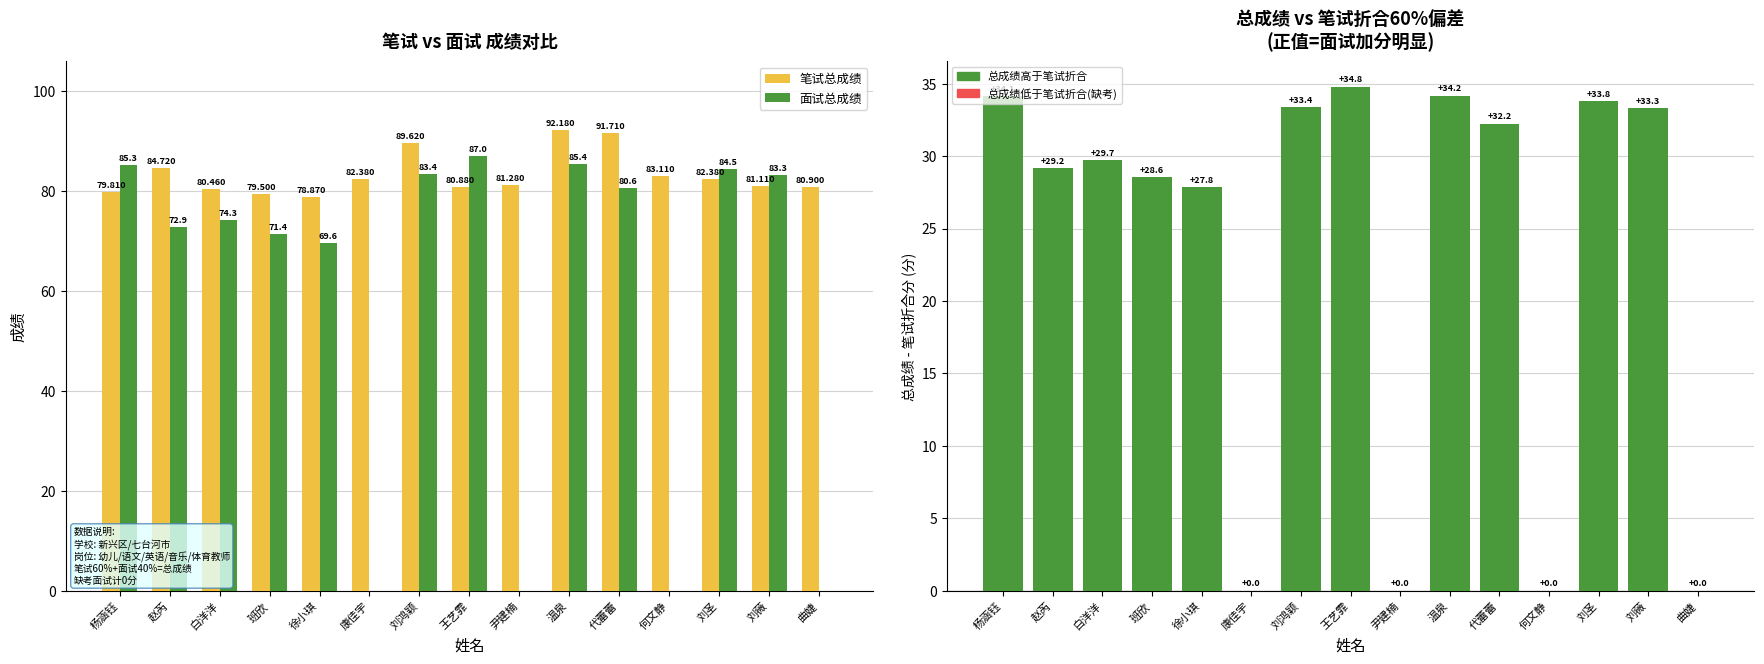

What position from the left is 王艺霏?

8